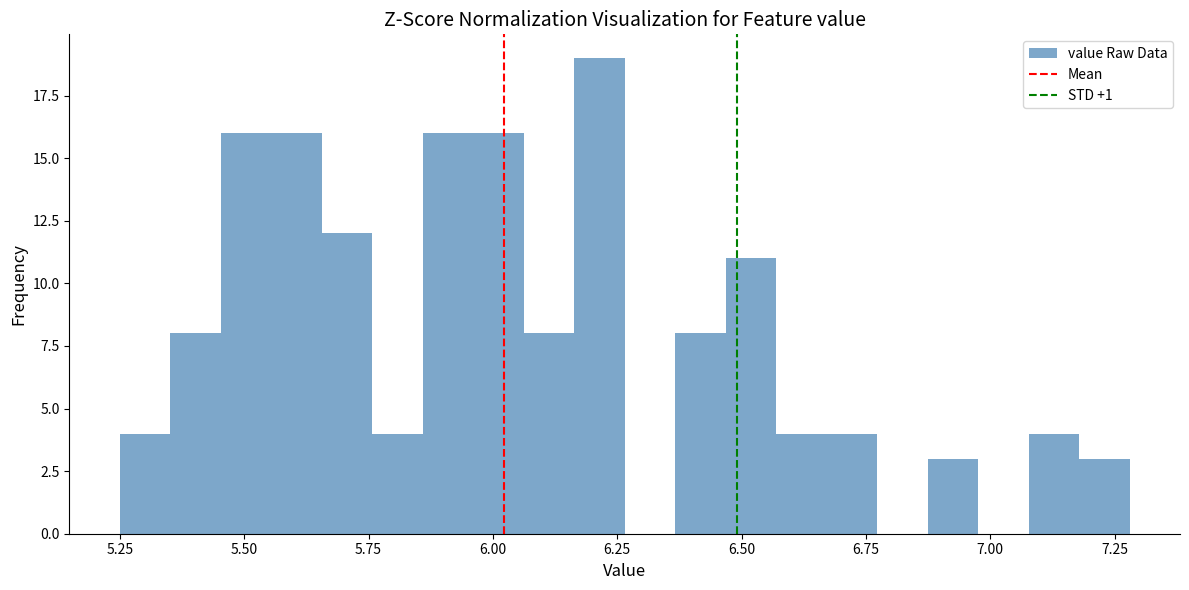

Around what value on the x-axis is the tallest bar? Give the approximate position of its centre, as read against the axis.

6.20